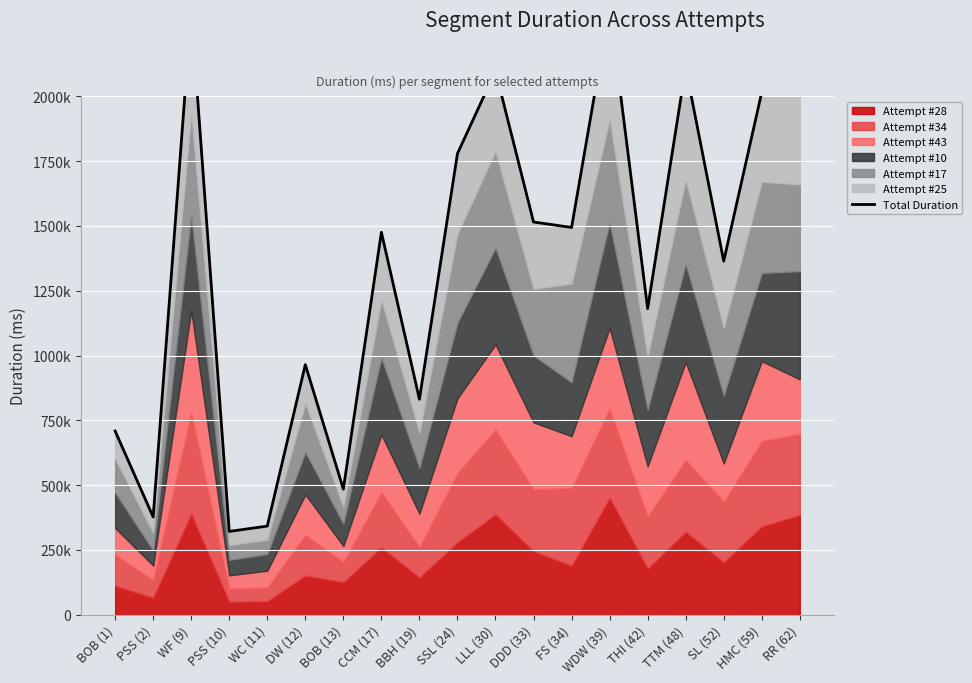

How many interior local peaks (higher than both neighbors) does the data have?

6